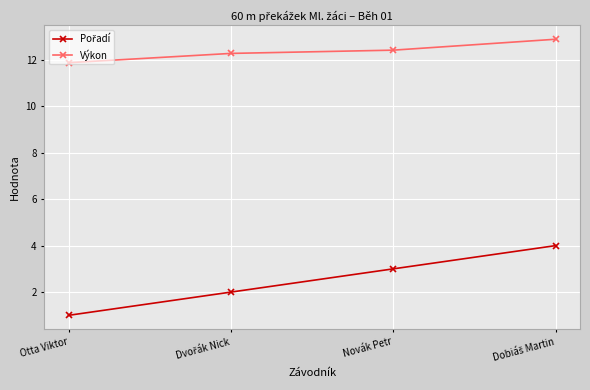

Read the Výkon value at Otta Viktor.

11.9